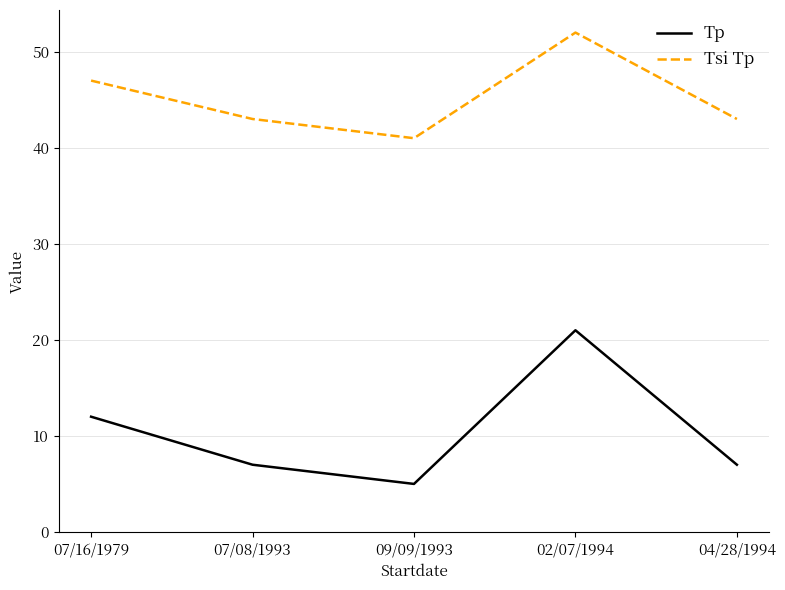

Reading right to left, what are all the values shown in this chart?

Tp: 7	21	5	7	12
Tsi Tp: 43	52	41	43	47